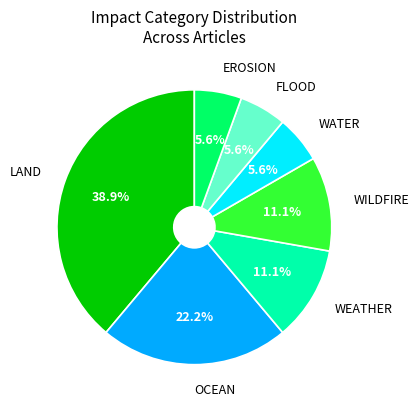

How many slices are in this pie chart?

7